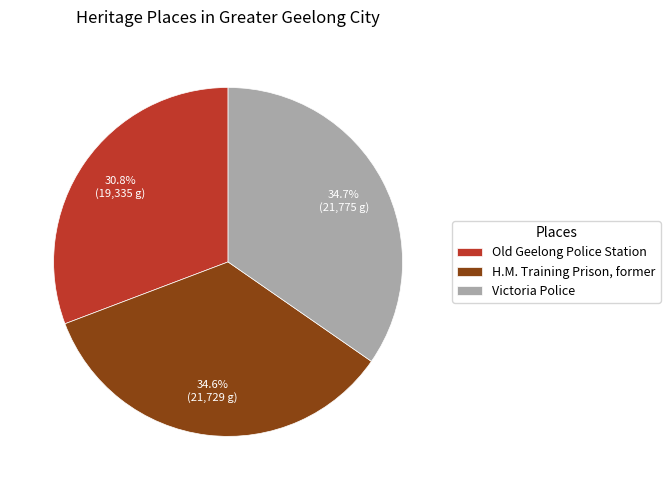

Which has a higher value, Victoria Police or Old Geelong Police Station?

Victoria Police